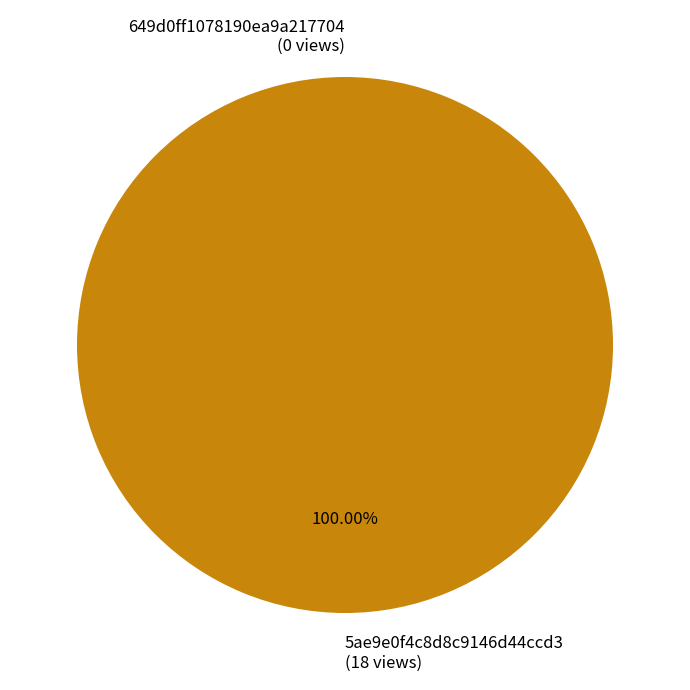

Rank the categories by value from lowest to highest.

649d0ff1078190ea9a217704, 5ae9e0f4c8d8c9146d44ccd3